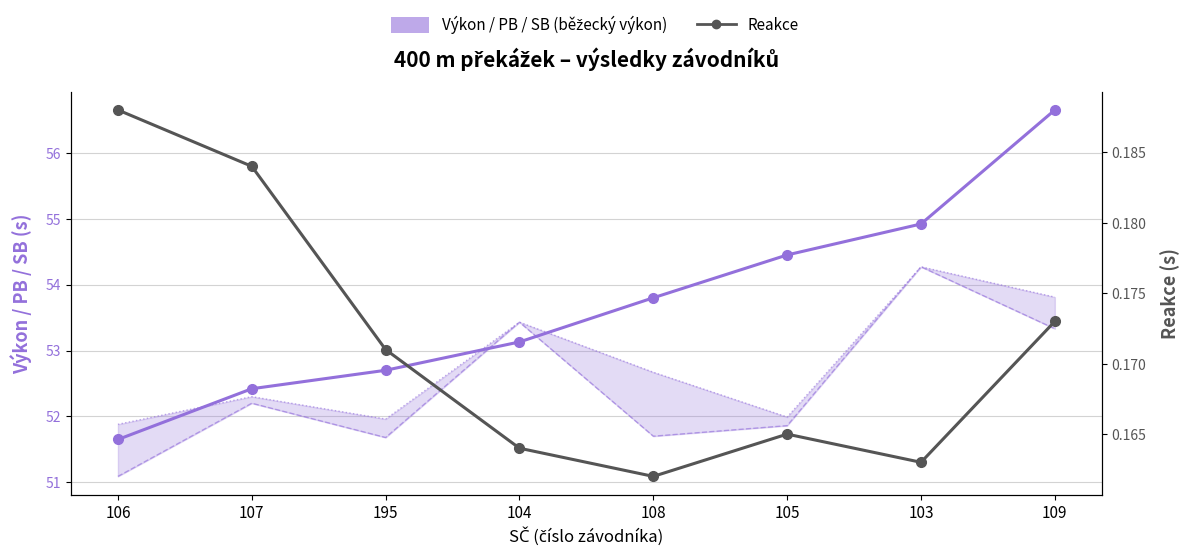

Read the Výkon value at 104.

53.1